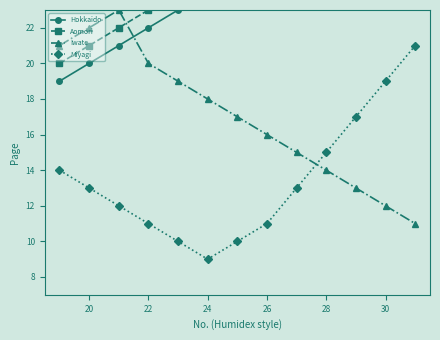

True or false: Miyagi has a value of 17 at 22.

False